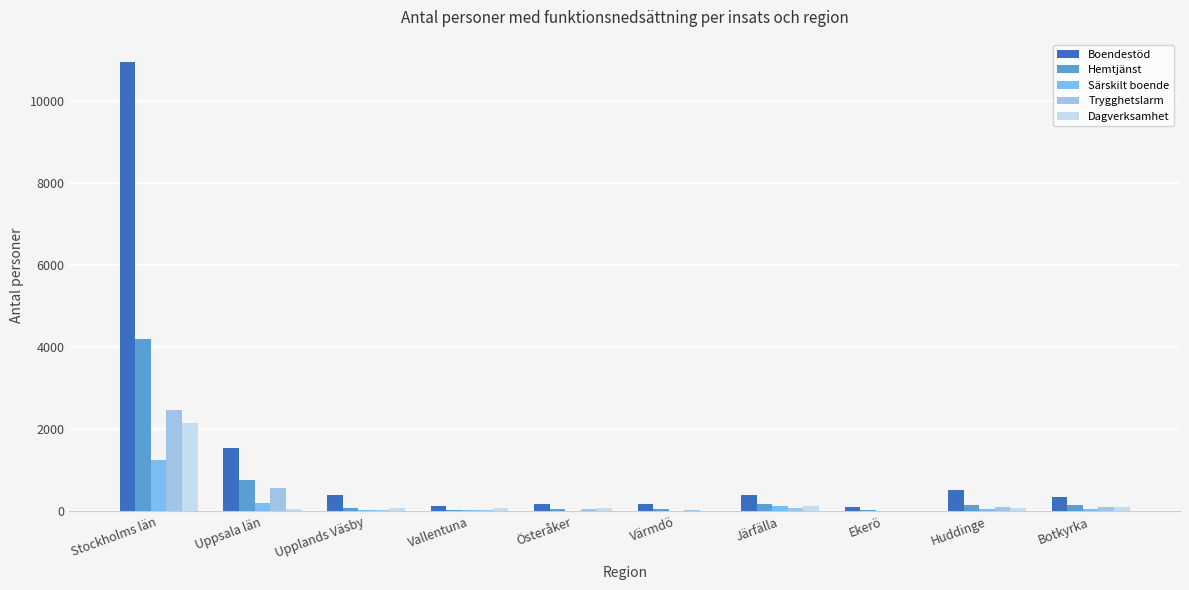

What is the sum of all Särskilt boende values?

1862